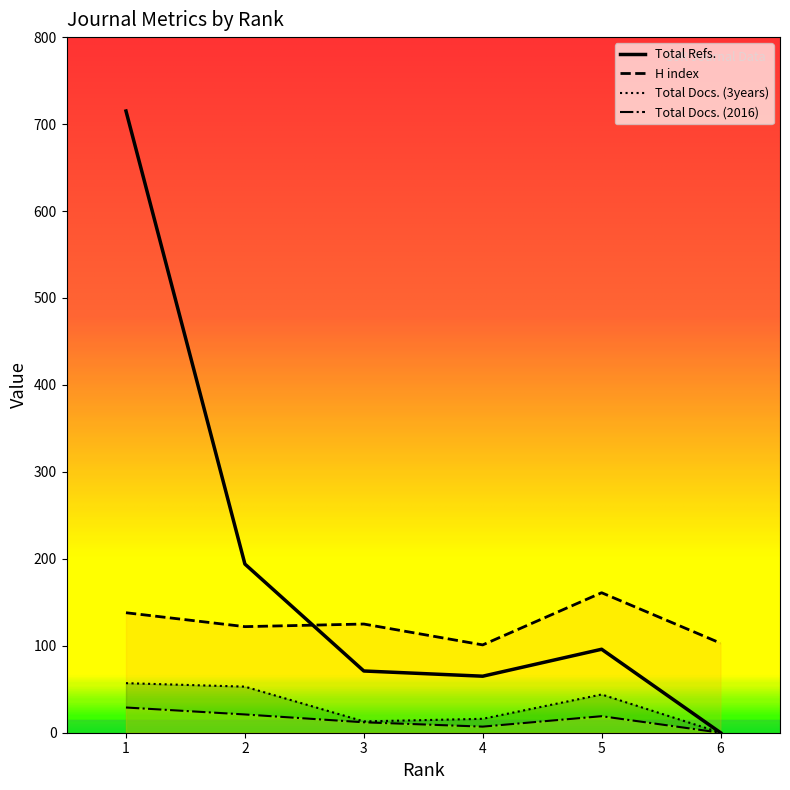

What is the average value of the Total Refs. series?

190